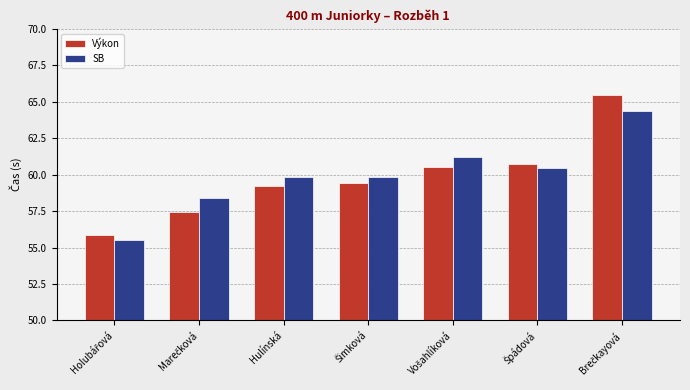

What is the difference between the maximum and second lowest values in the Výkon series?

8.0